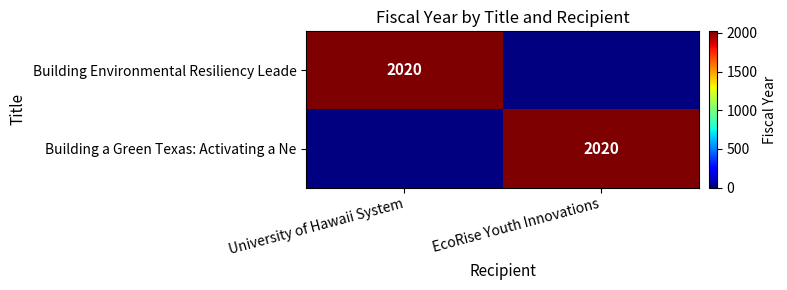

True or false: Building Environmental Resiliency Leade has a value of 2020 at University of Hawaii System.

True